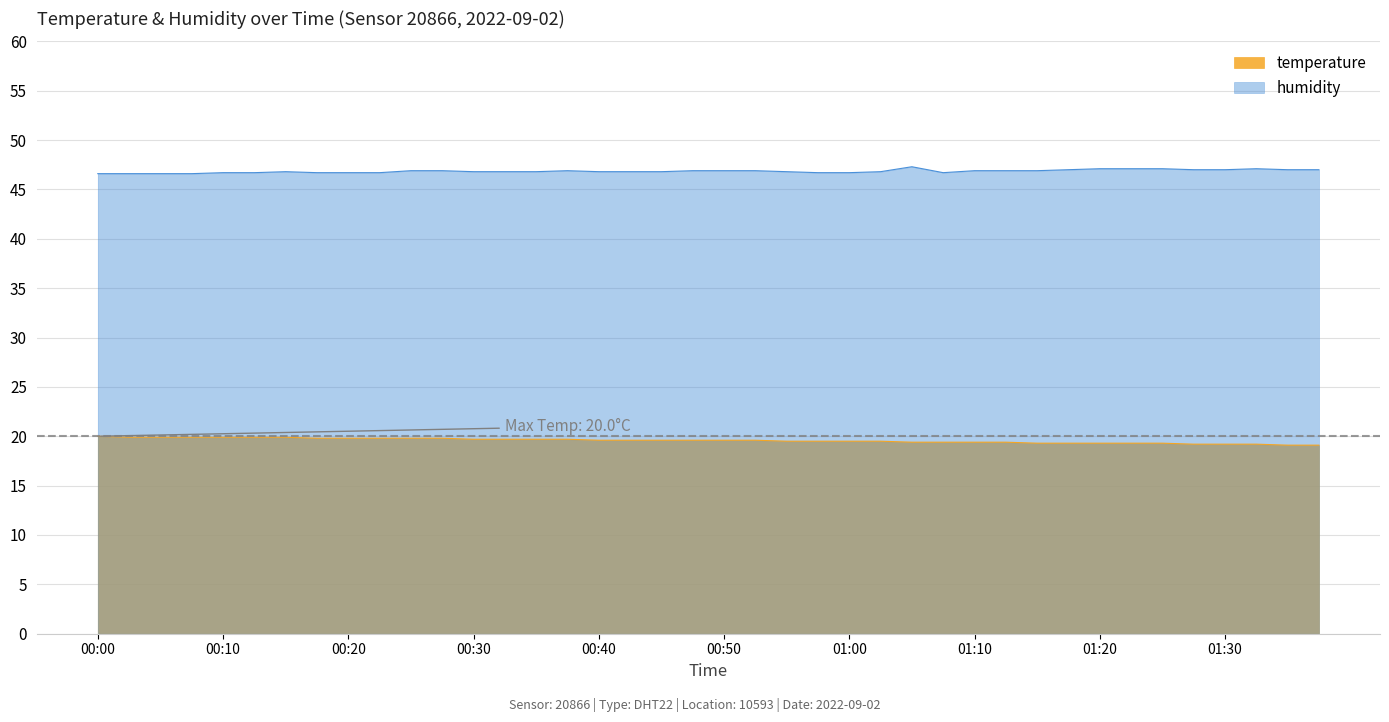

True or false: temperature and humidity cross at least once.

False